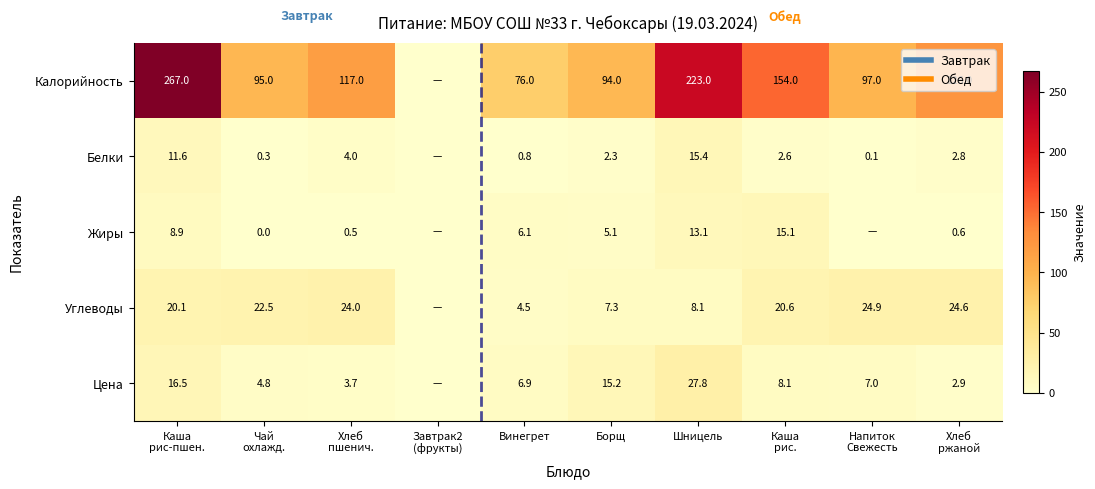

Read the Углеводы value at Шницель.

8.1